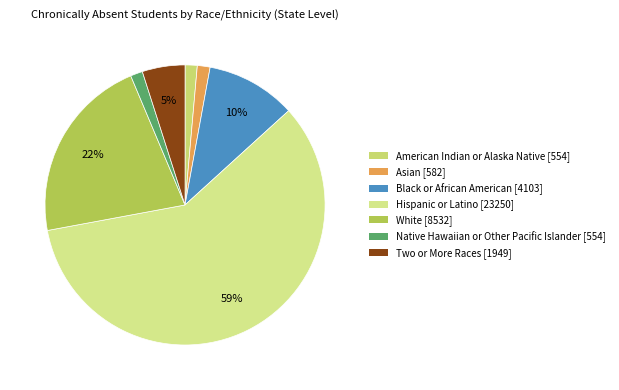

True or false: Hispanic or Latino accounts for 59% of the total.

True